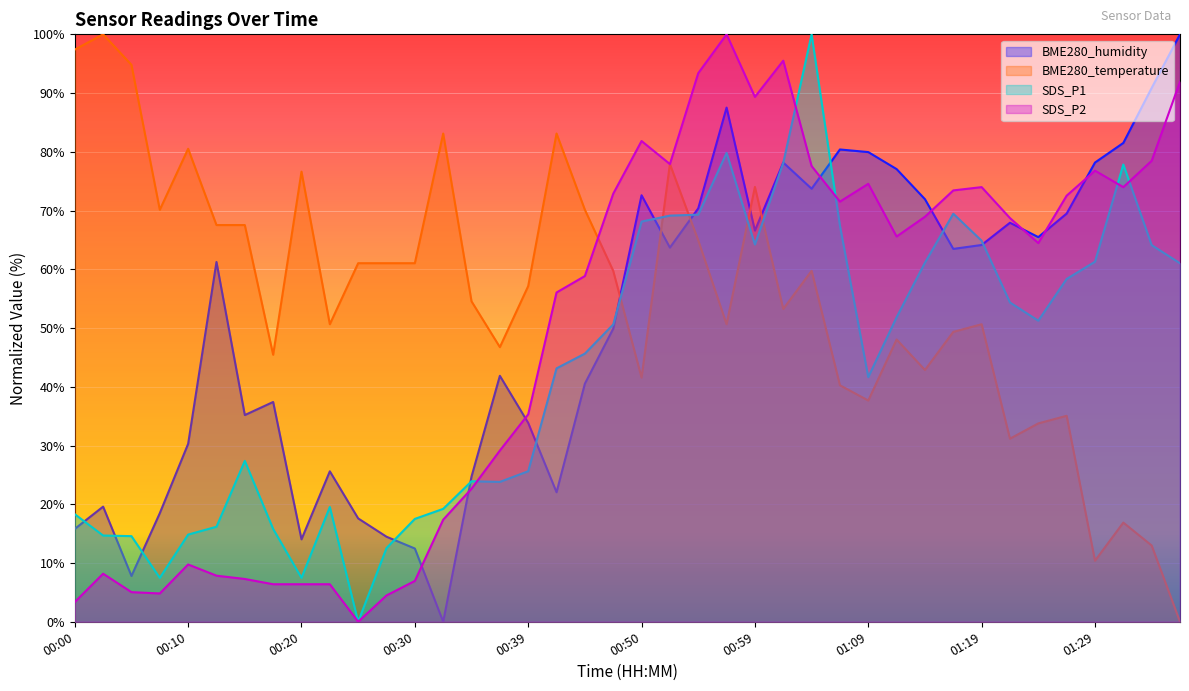

At which category is the sum across all series the highest?

00:57